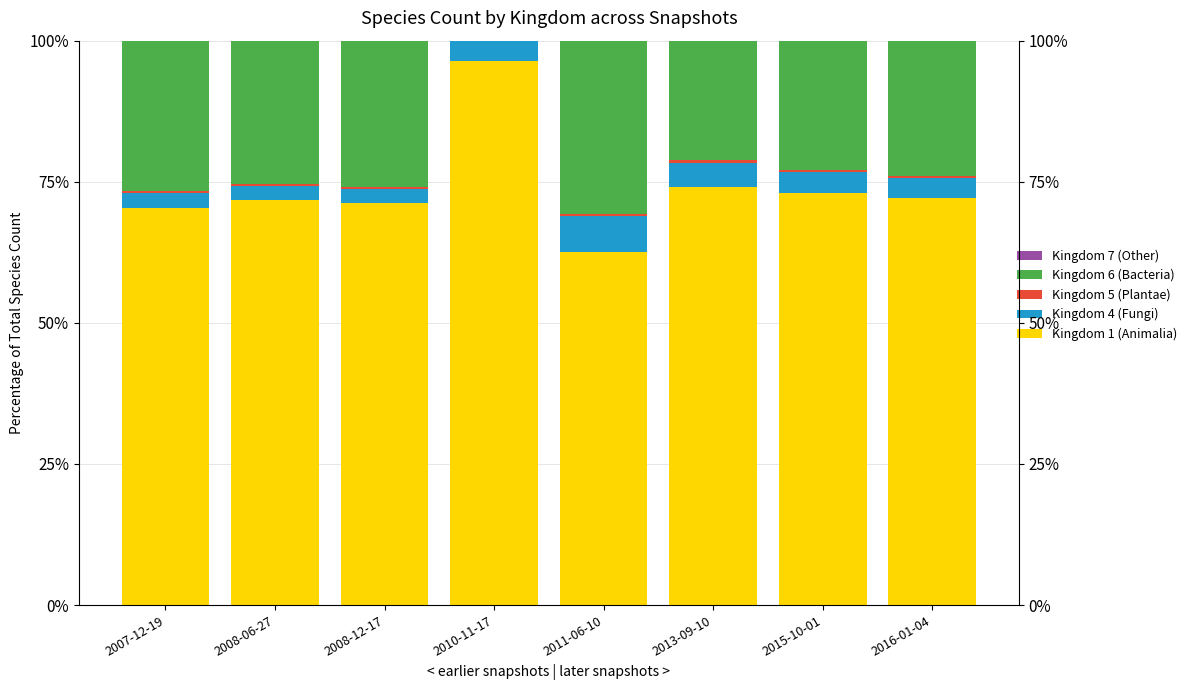

How many data points in Kingdom 4 (Fungi) are less than 3?

3